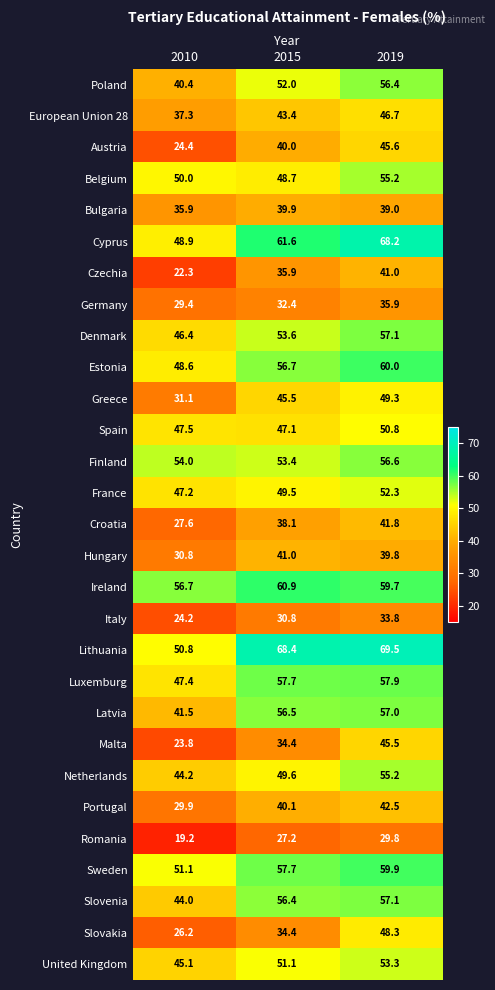

How many series are shown in this chart?

29